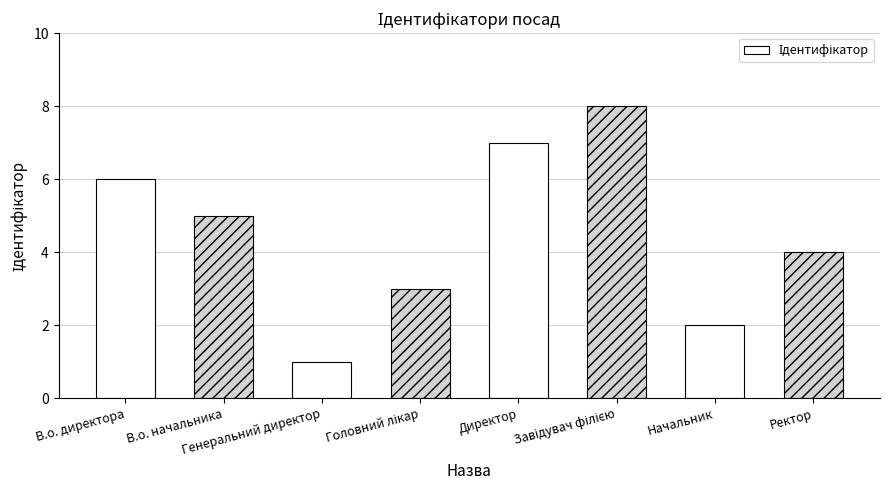

How many distinct data groups are displayed?

1